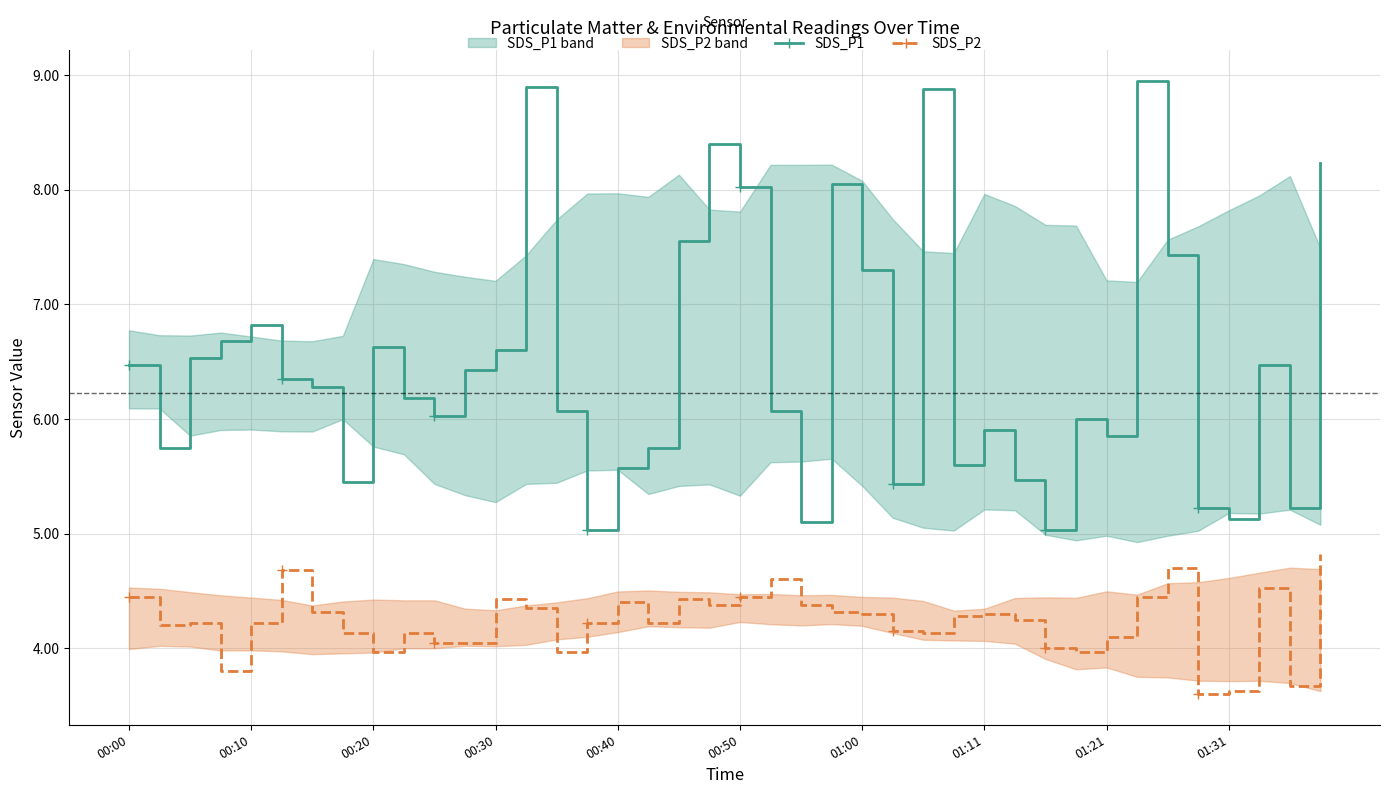

At which category does SDS_P1 reach its first local peak?

00:10